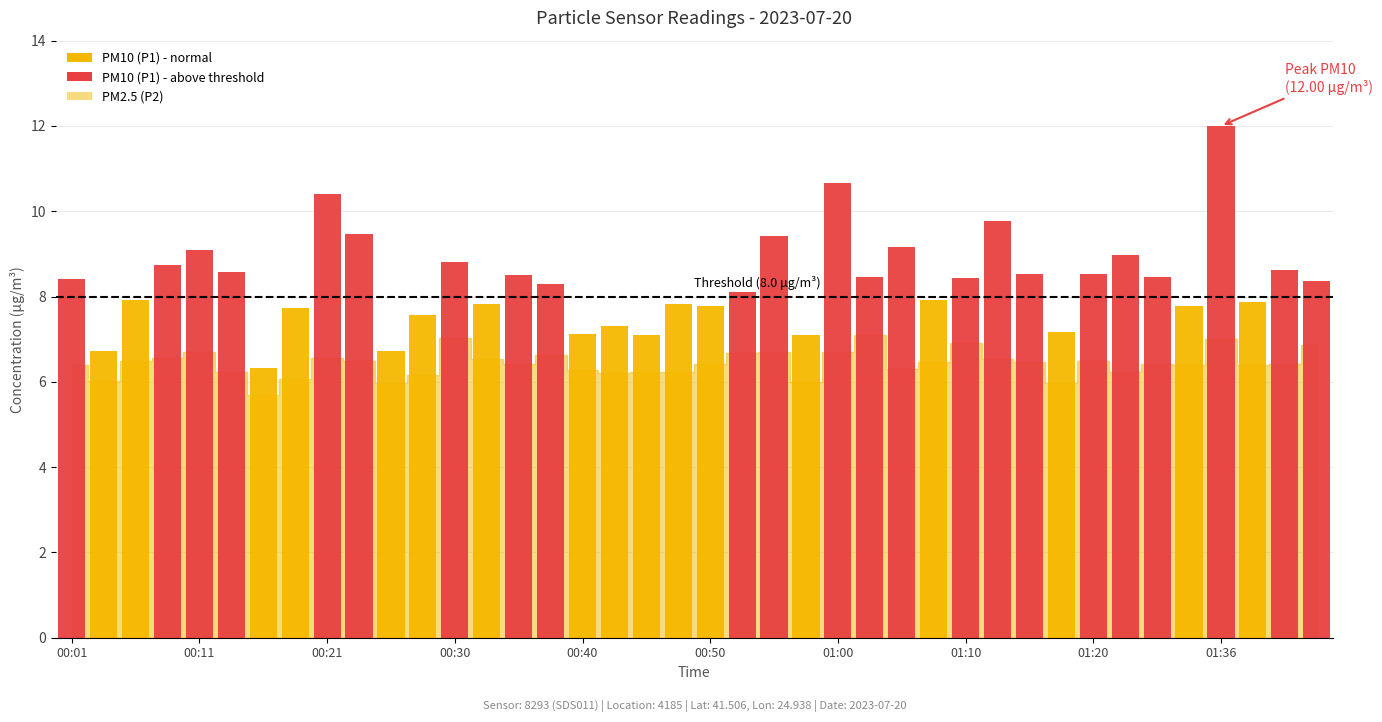

How many bars are there in total?

80